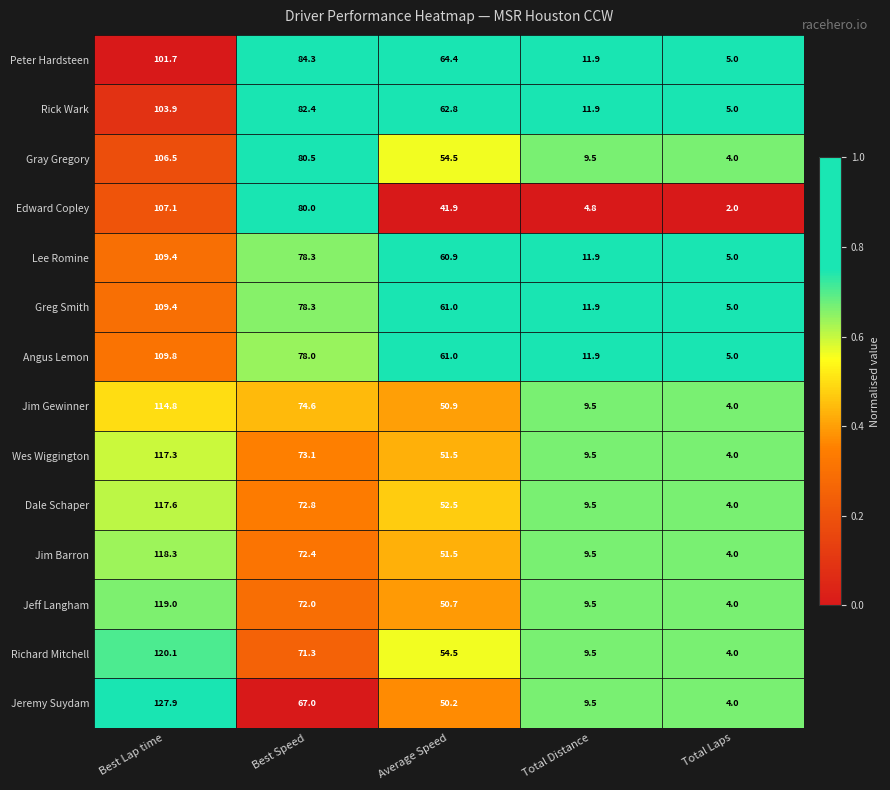

Count the number of data series in this chart.

14